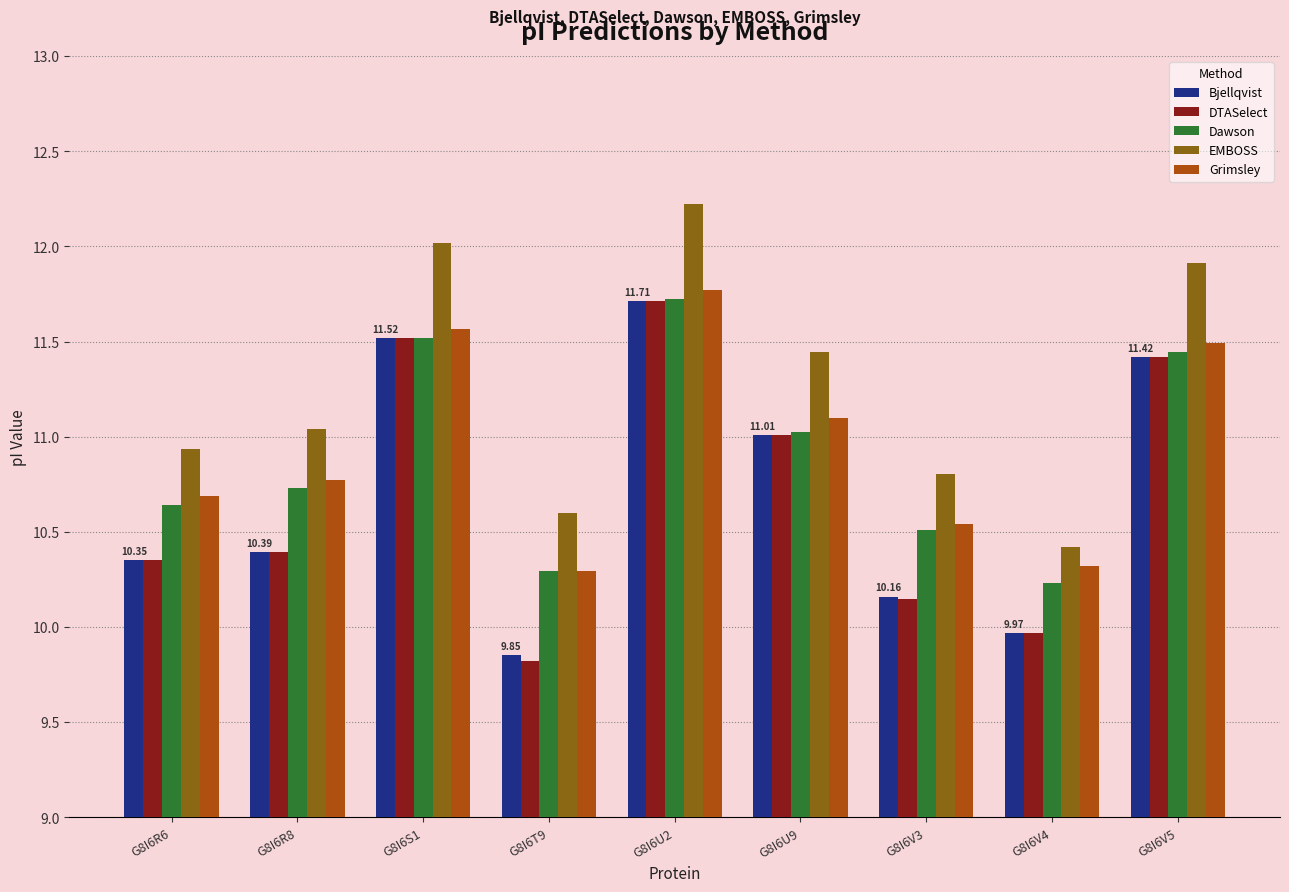

What is the average value of the Bjellqvist series?

10.7